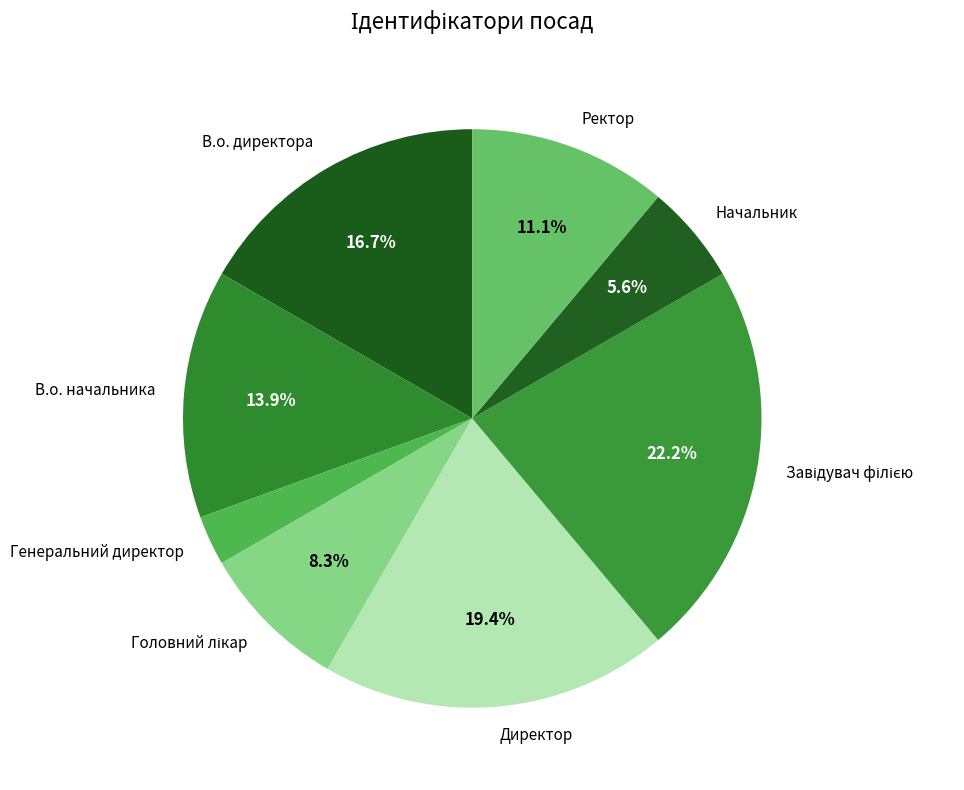

How many slices are in this pie chart?

8